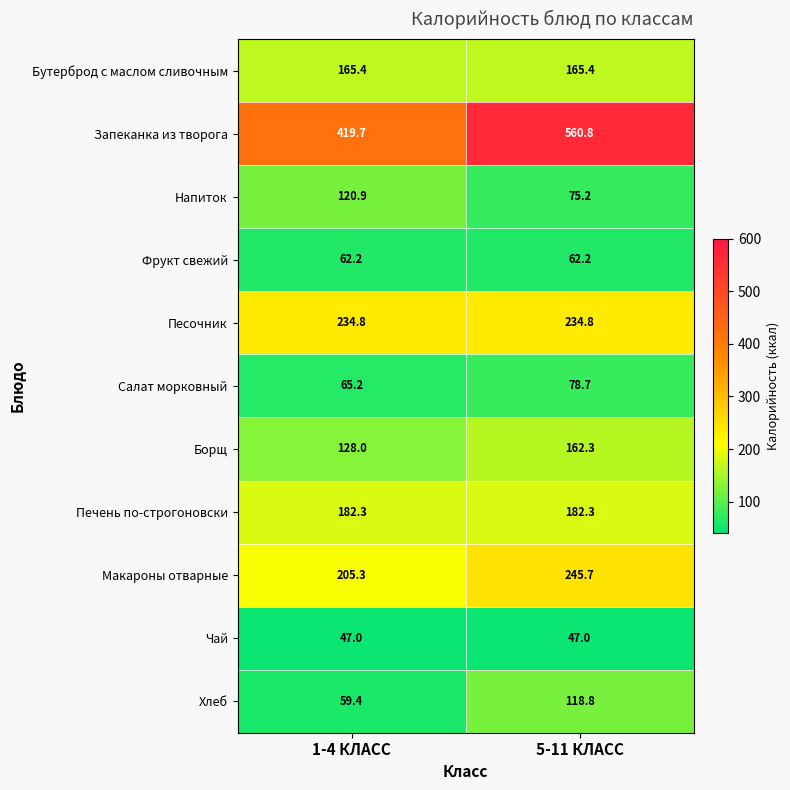

Which series has the widest spread of values?

Запеканка из творога